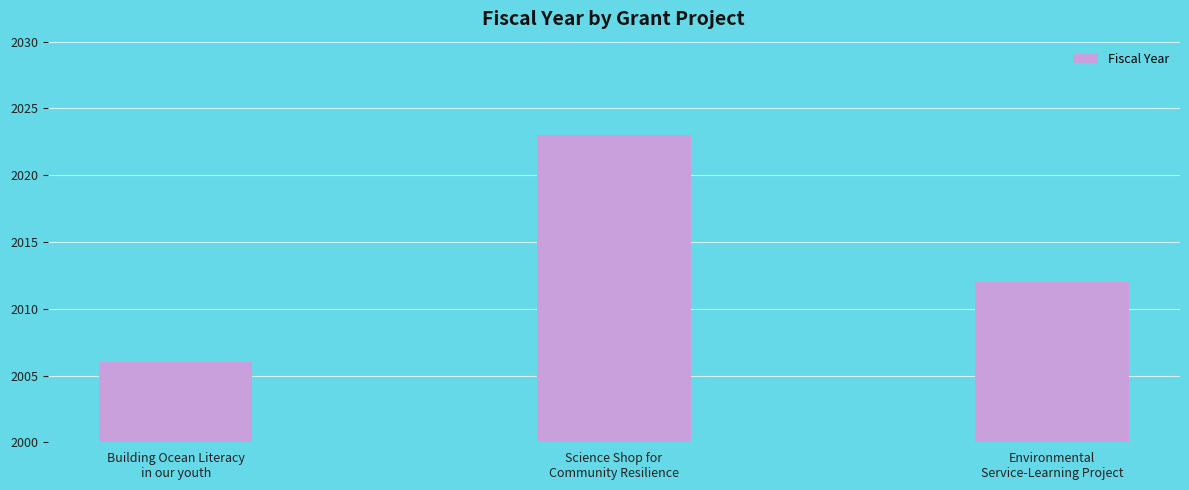

What value does the data have at Science Shop for
Community Resilience?

2023